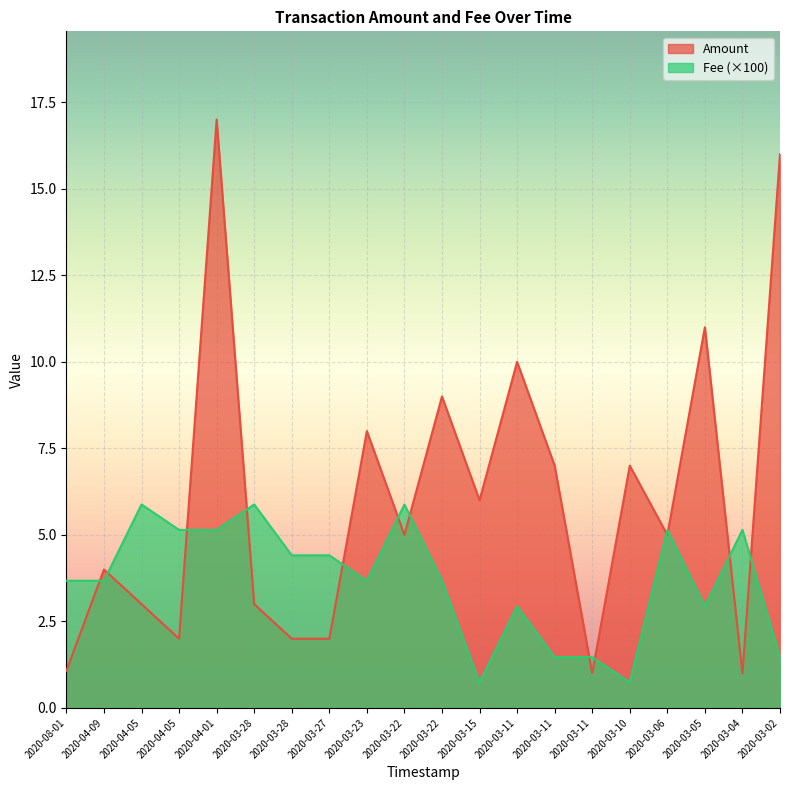

How many series are shown in this chart?

2